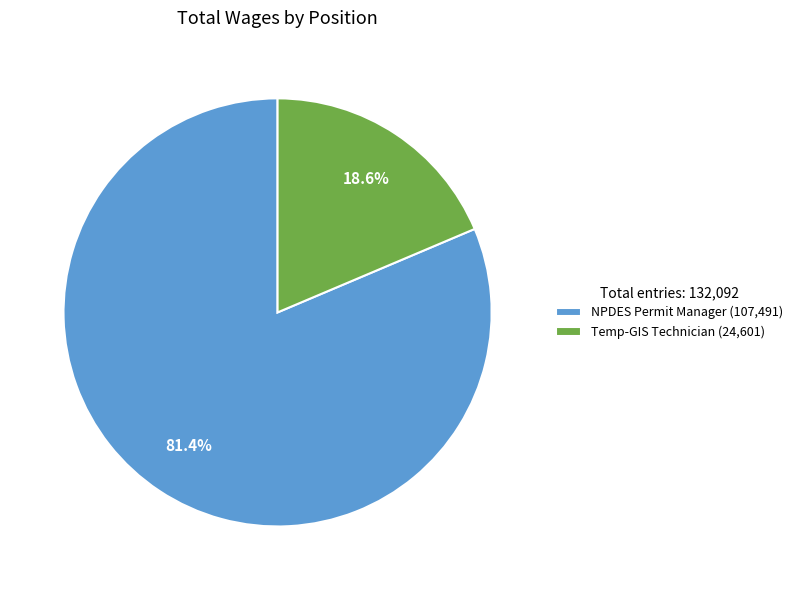

How many slices are in this pie chart?

2